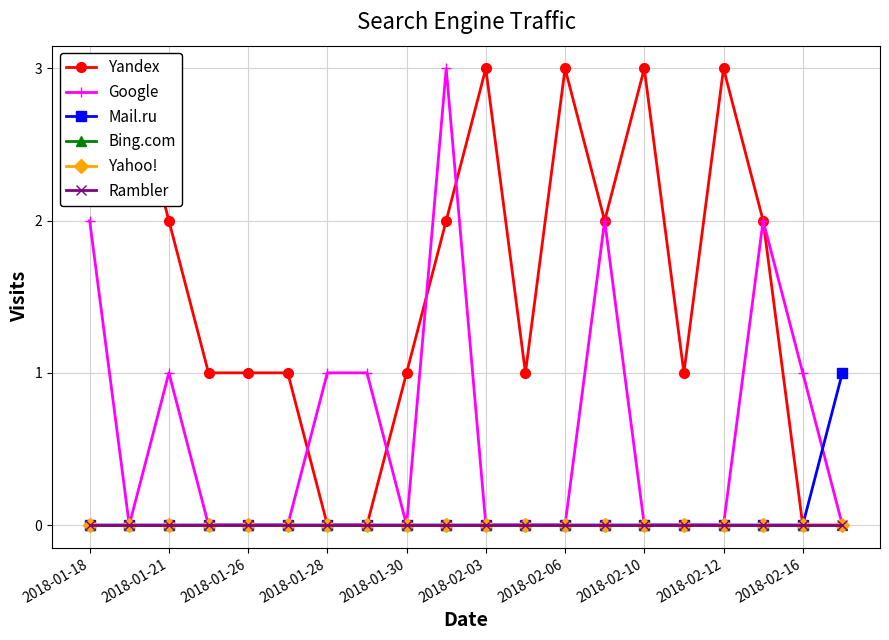

Where is the first local maximum for Google?

2018-01-21